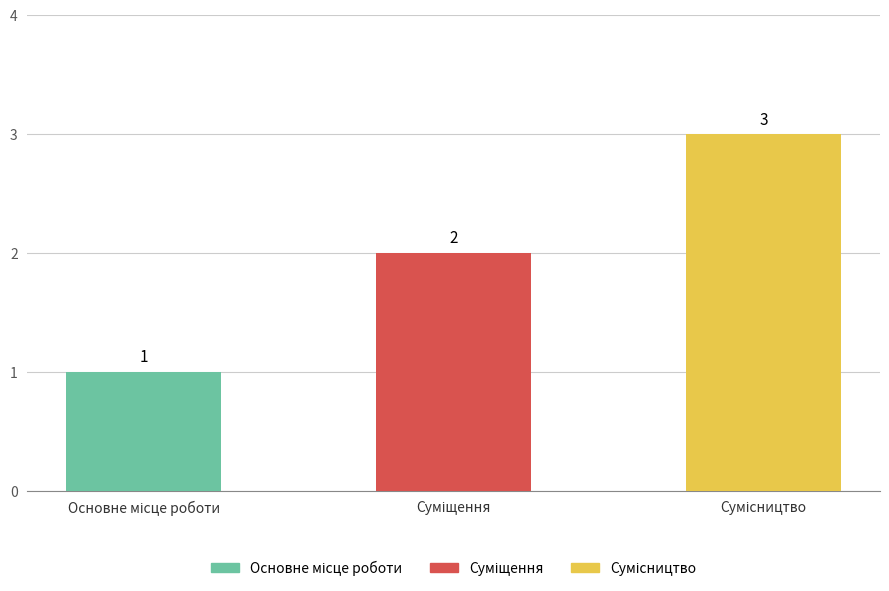

Count the values in the range 1 to 3.

3